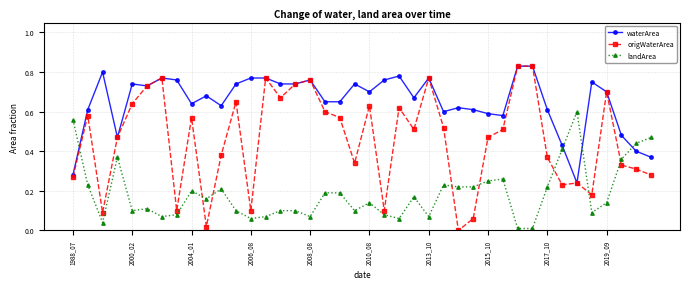

True or false: origWaterArea and landArea intersect in this chart.

True